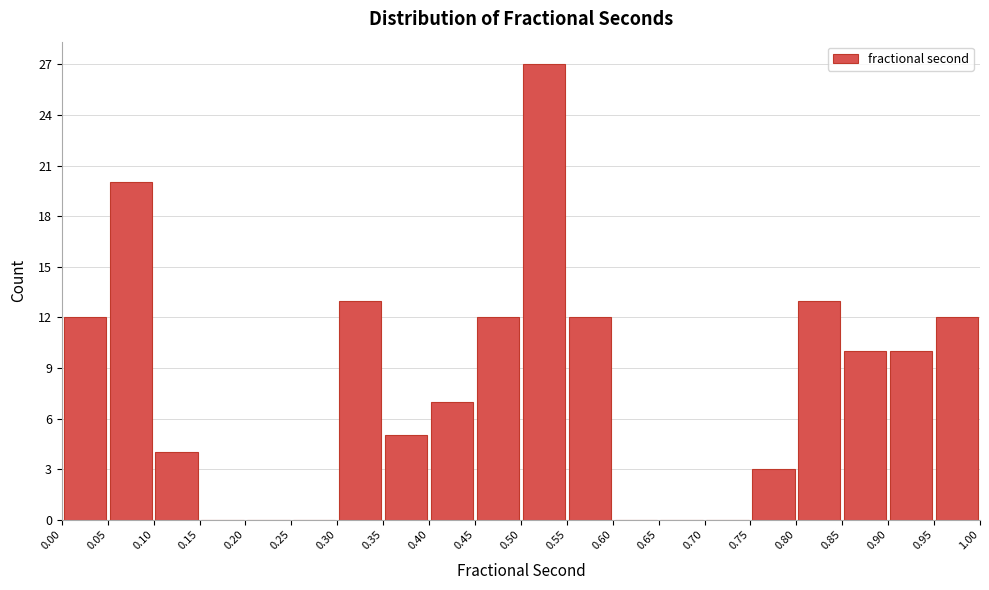

Reading left to right, transcribe this chart: for each bar, give the range it covers on the x-axis and its height. The values are not printed on the chart, so give them approximately, as read against the axis.

0.00 to 0.05: 12
0.05 to 0.10: 20
0.10 to 0.15: 4
0.15 to 0.20: 0
0.20 to 0.25: 0
0.25 to 0.30: 0
0.30 to 0.35: 13
0.35 to 0.40: 5
0.40 to 0.45: 7
0.45 to 0.50: 12
0.50 to 0.55: 27
0.55 to 0.60: 12
0.60 to 0.65: 0
0.65 to 0.70: 0
0.70 to 0.75: 0
0.75 to 0.80: 3
0.80 to 0.85: 13
0.85 to 0.90: 10
0.90 to 0.95: 10
0.95 to 1.00: 12